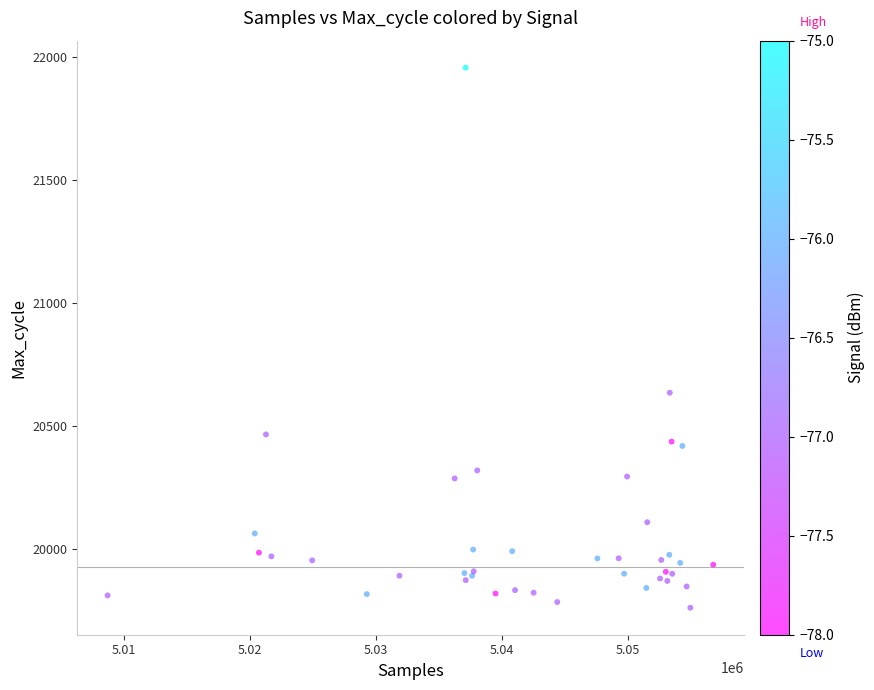

What Y value in the scatter plot is closest to 20857?

20633.9